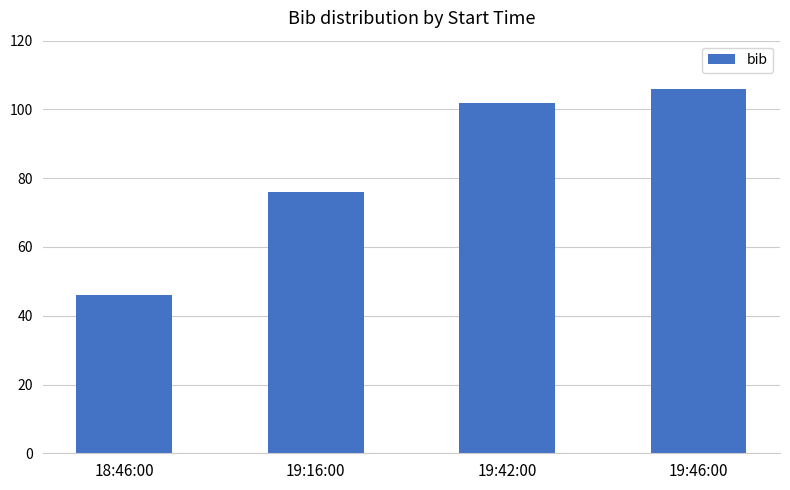

What is the value of the 1st bar from the left?

46